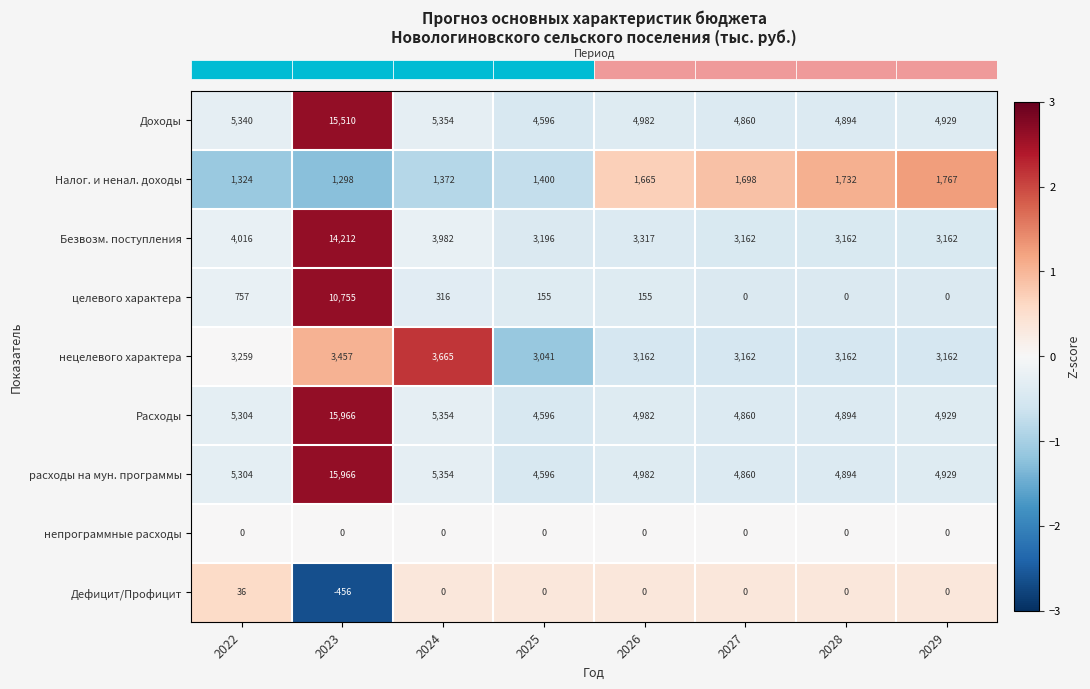

At which label does целевого характера first exceed 155?

2022